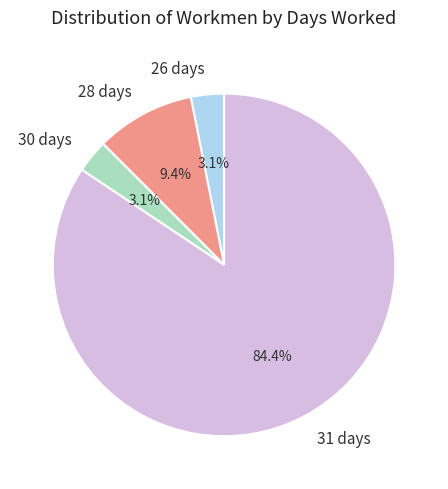

Does 30 days account for over 50% of the chart?

No